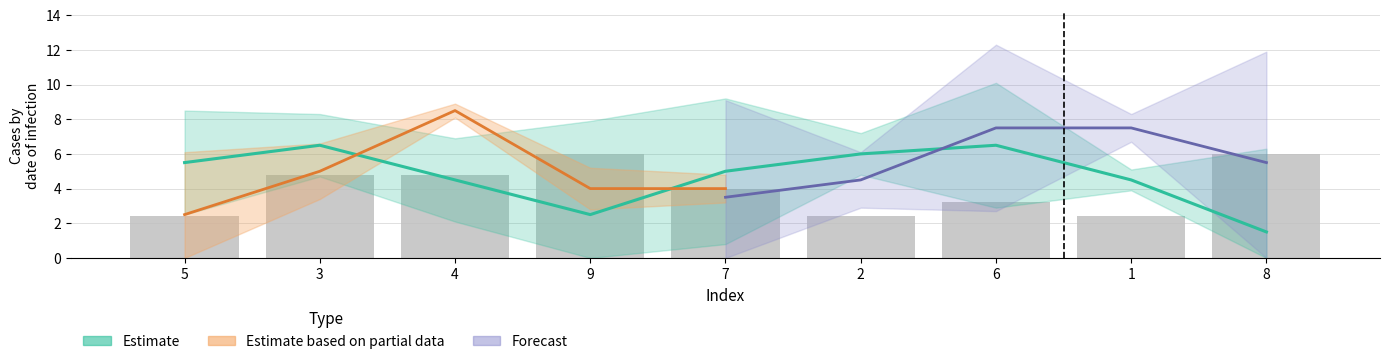

How many groups of bars are there?

9